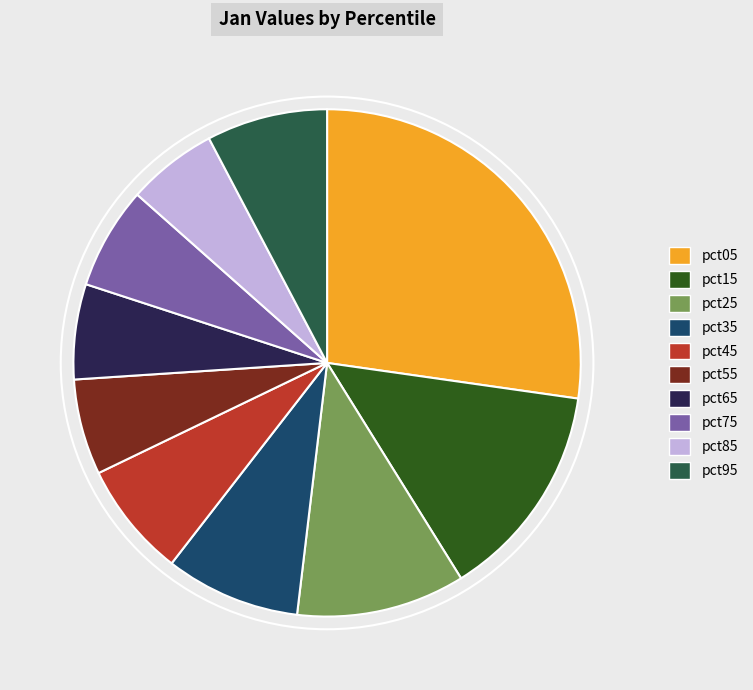

Which has a higher value, pct05 or pct65?

pct05